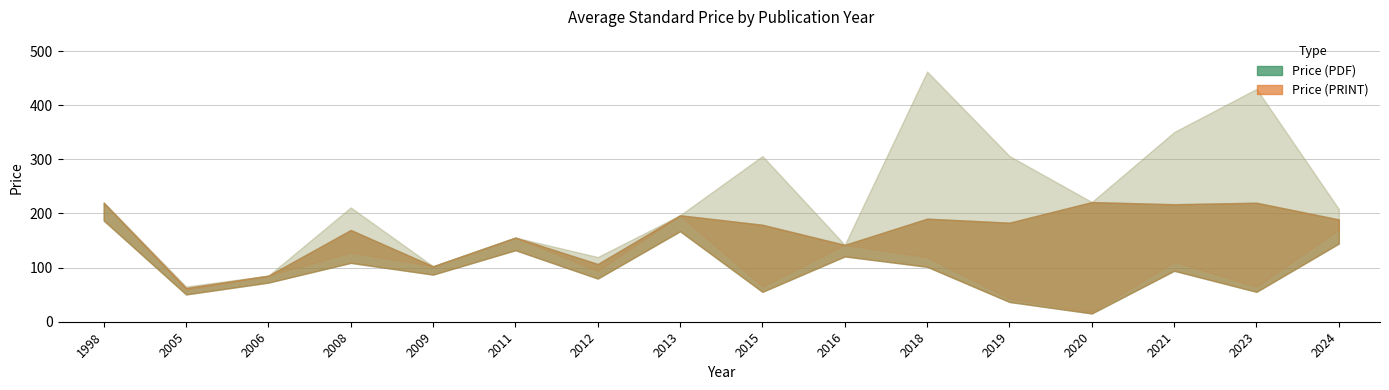

True or false: Price (PDF) has a value of 307.3 at 2013.

False